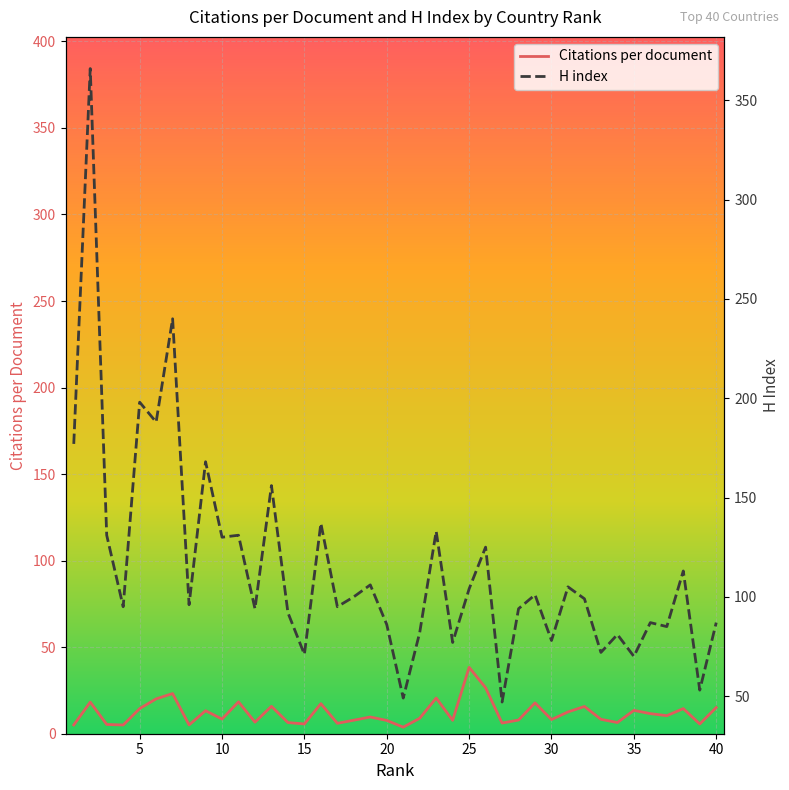

What is the total value across all series at 33?

87.5